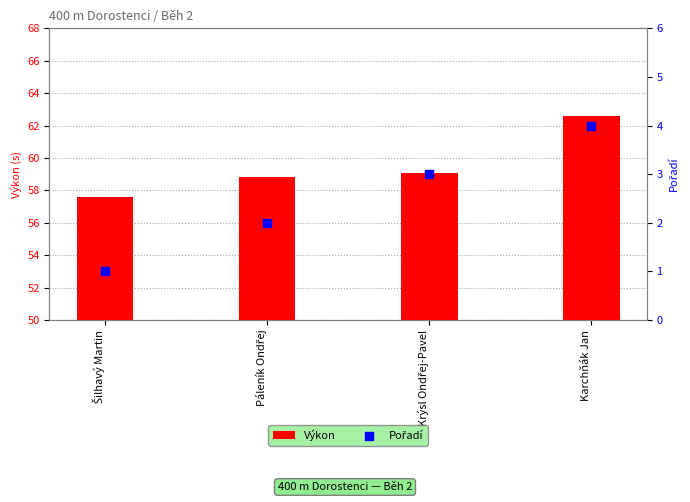

Which series has the widest spread of Y values?

Výkon